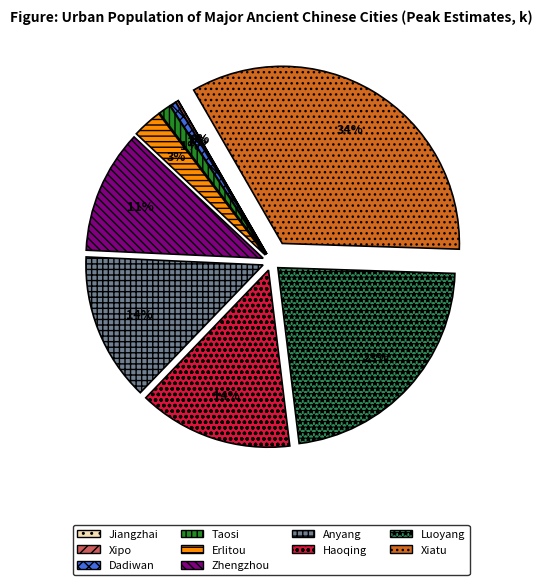

Is there a majority slice in this chart?

No